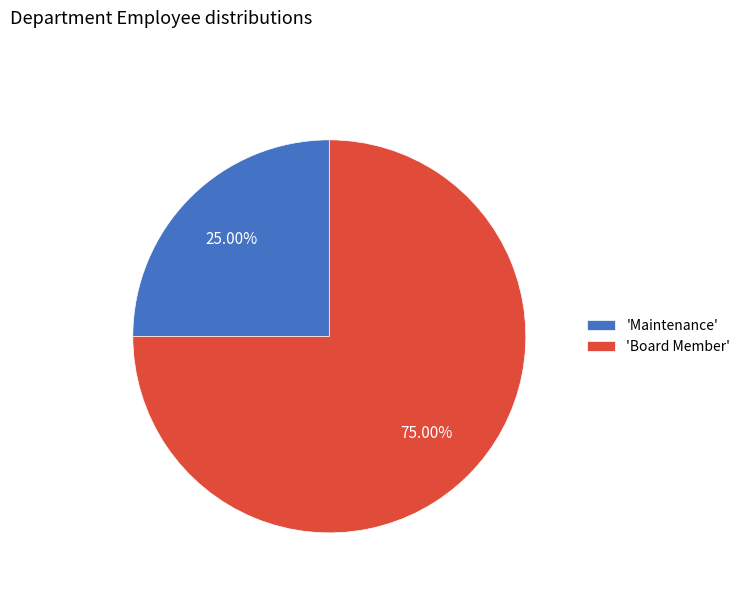

Does any single category account for the majority?

Yes